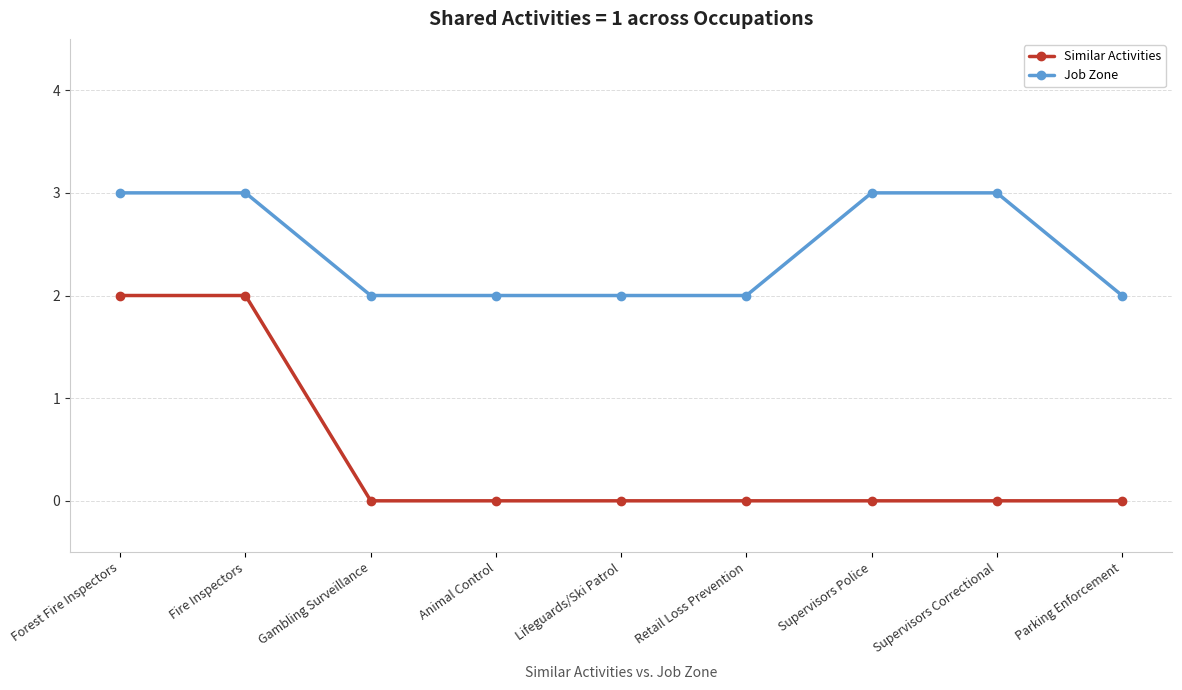

What is the label of the 4th point from the left?

Animal Control